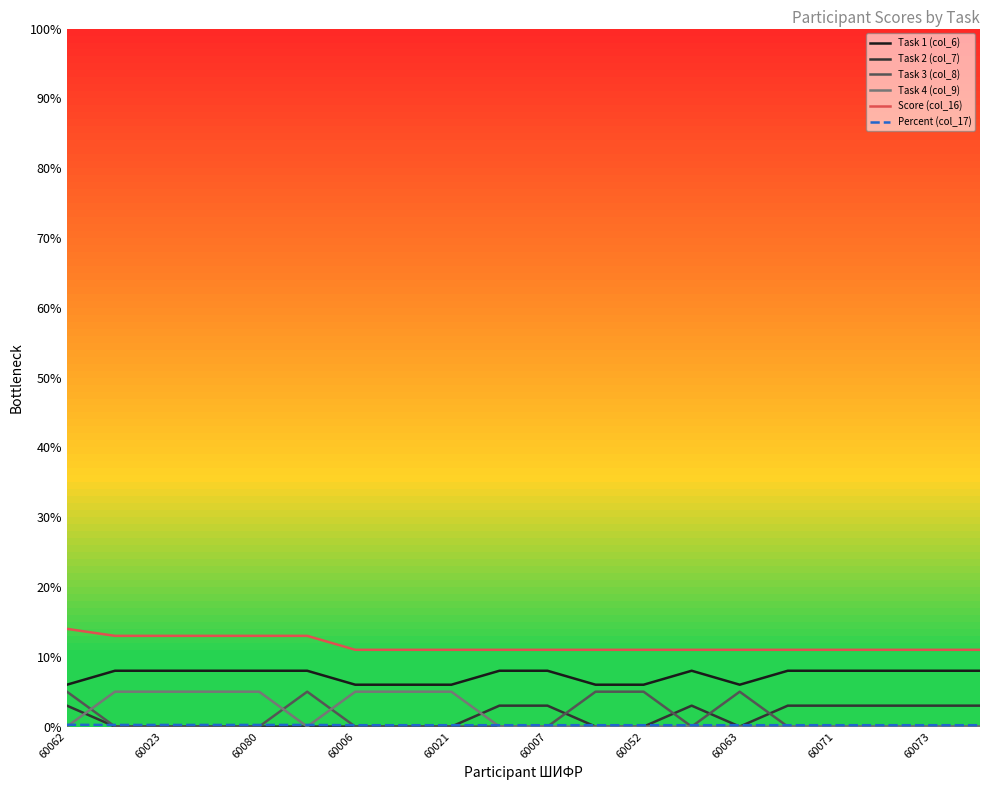

True or false: Score (col_16) and Task 2 (col_7) intersect in this chart.

False